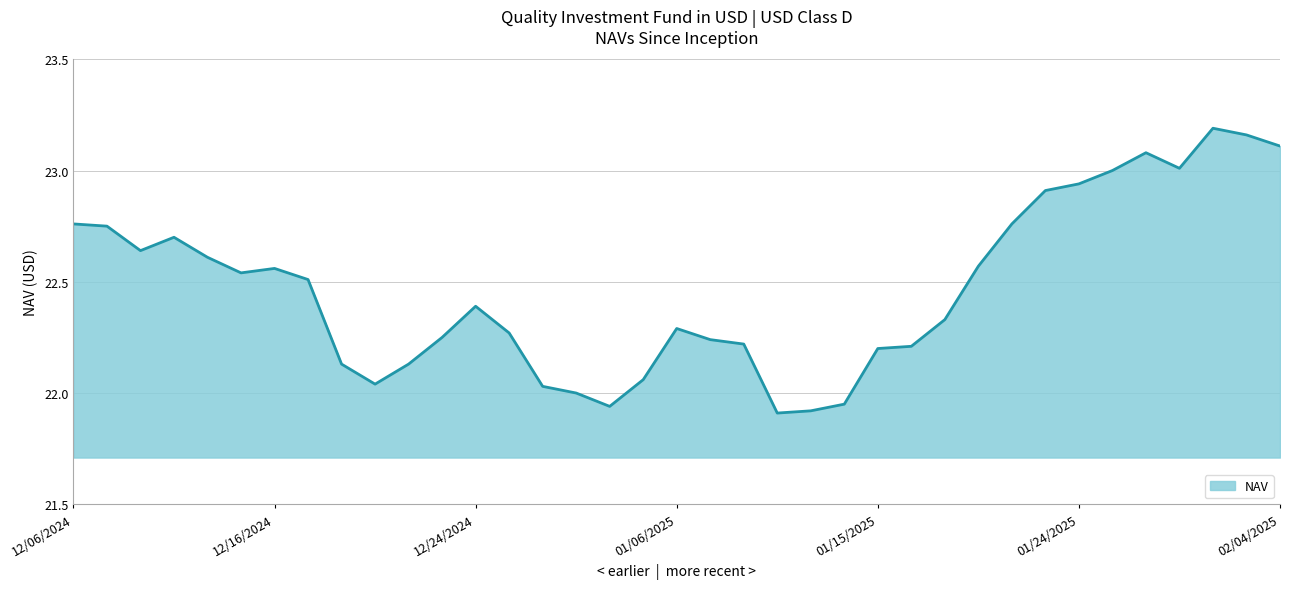

What is the difference between the maximum and minimum values?

1.3